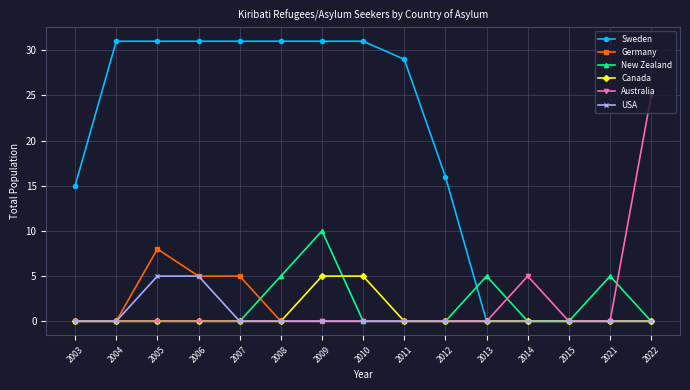

What is the greatest value displayed?

31